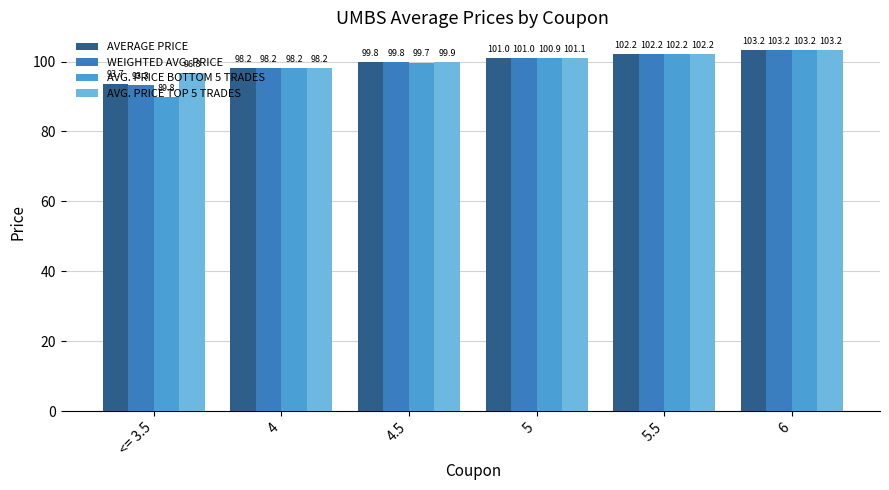

Count the number of data series in this chart.

4